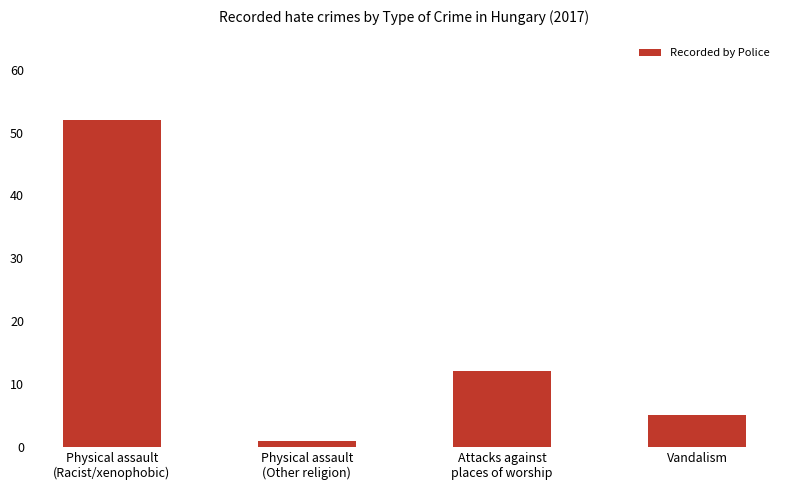

Approximately how many times larger is the value at Vandalism compared to Physical assault
(Racist/xenophobic)?

0.1